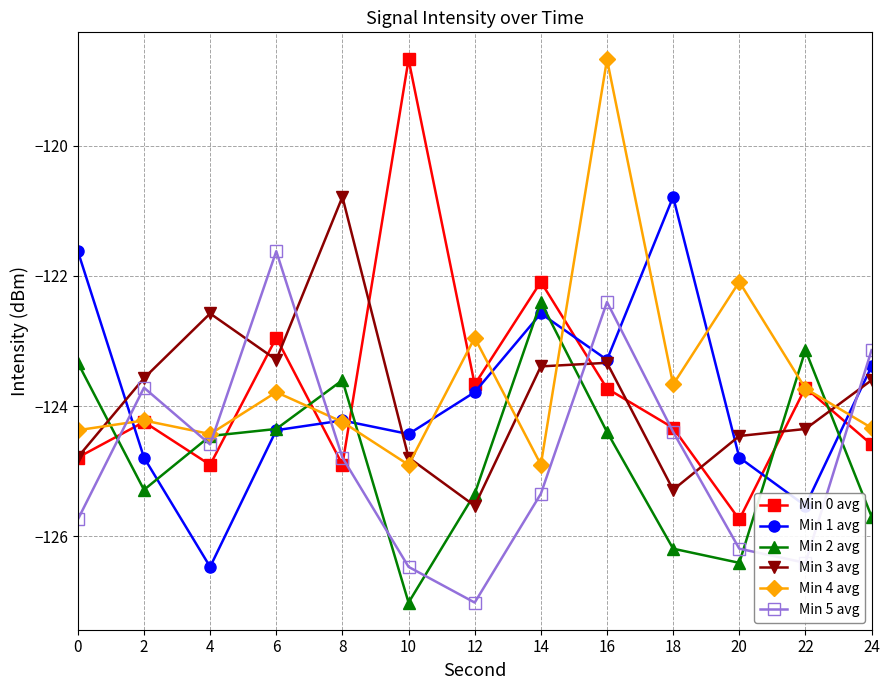

Where does the Min 4 avg series first go above -124?

6